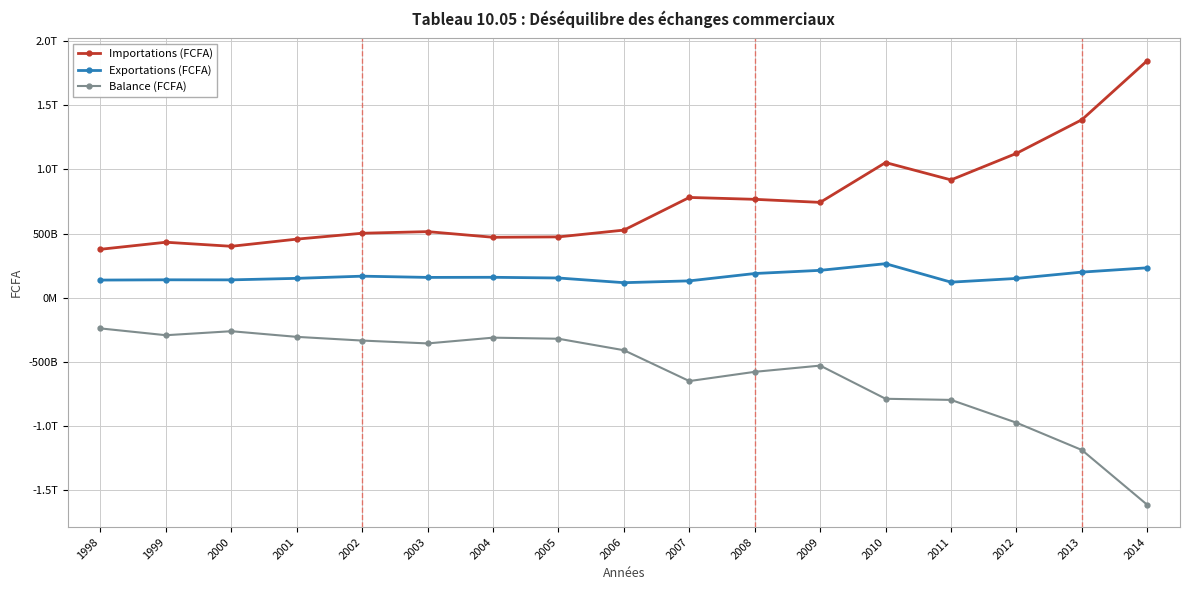

Is this an area chart (filled region under the line)?

No